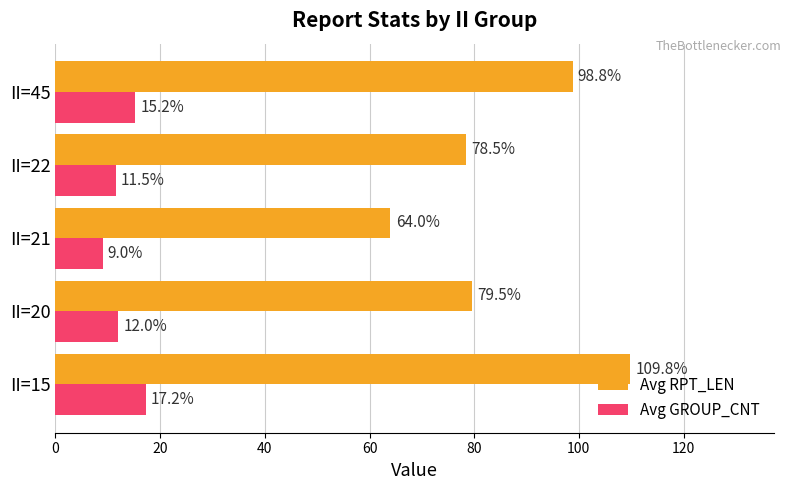

True or false: Avg GROUP_CNT has a value of 15.7 at II=21.

False